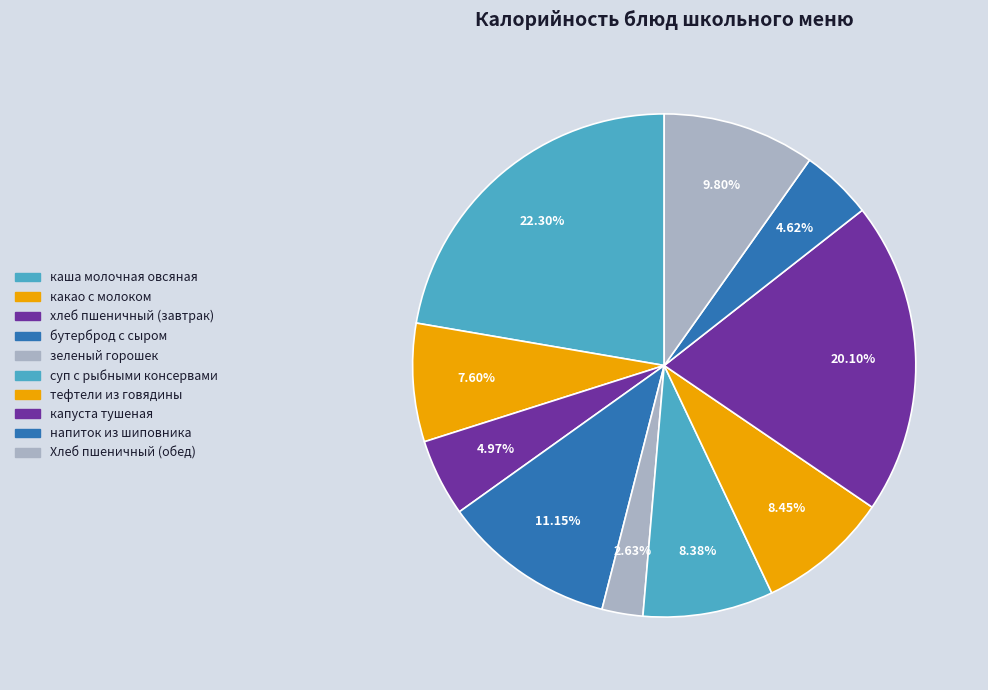

To the nearest percent, what is the difference between the largest and smallest slice percentages?

20%